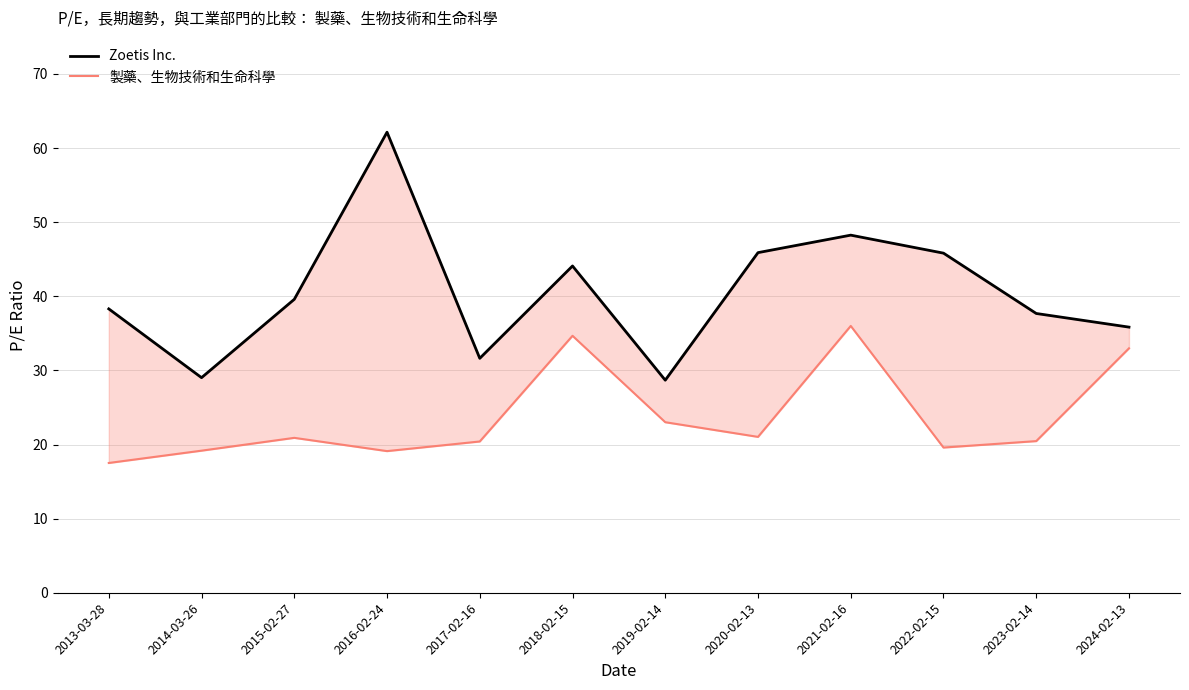

How many interior local peaks does the Zoetis Inc. series have?

3